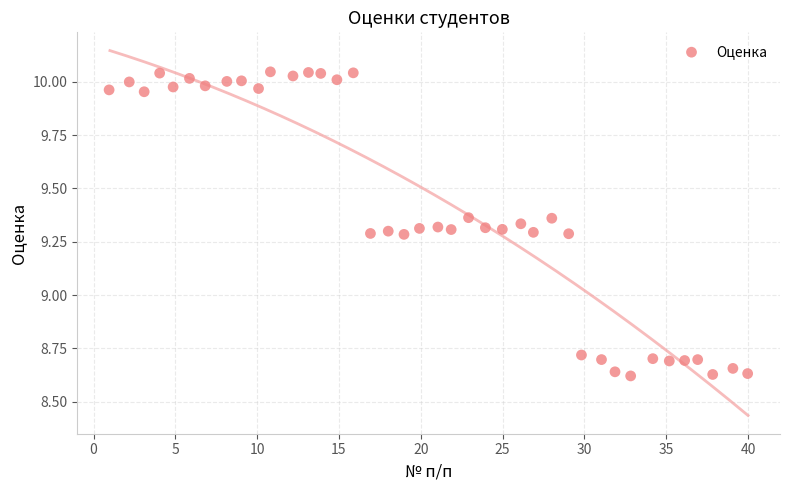

What is the range of Y values (max minus min)?

1.4